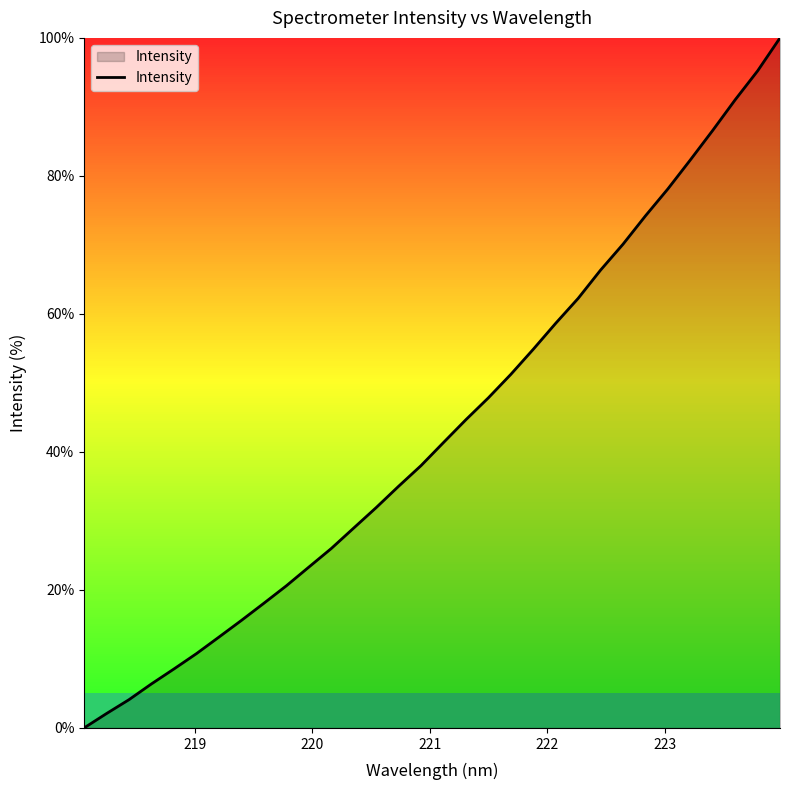

What is the difference between the maximum and minimum values?

100.0